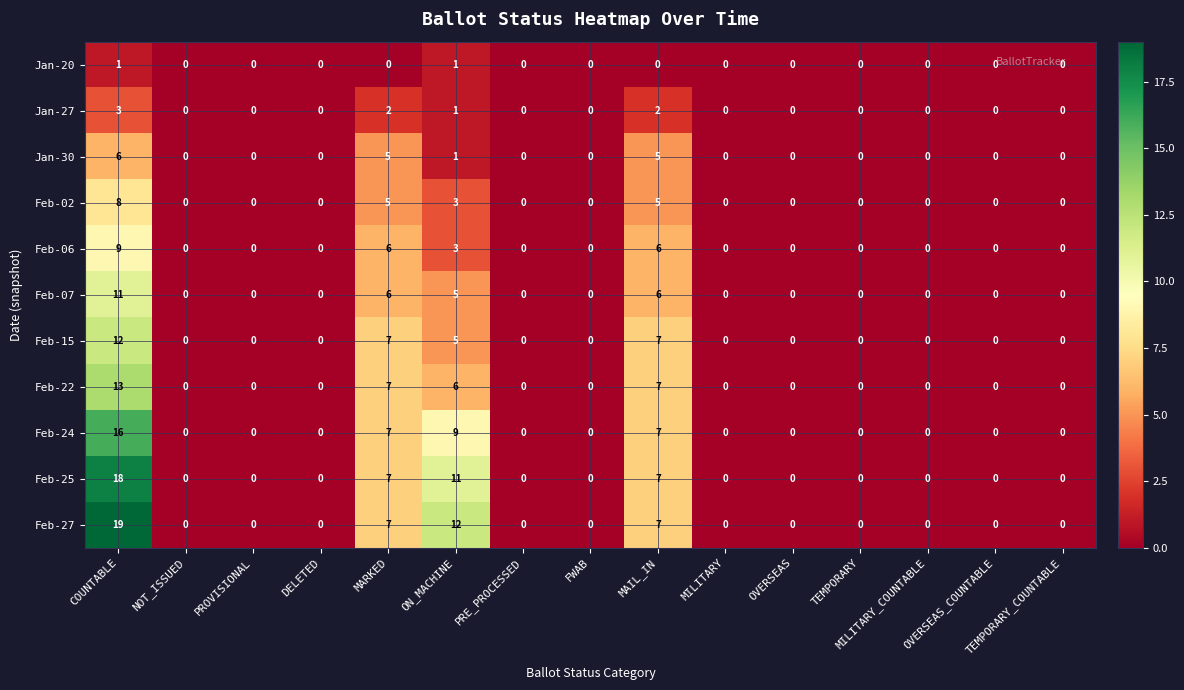

The value of Feb-25 at MILITARY is -11. True or false?

False